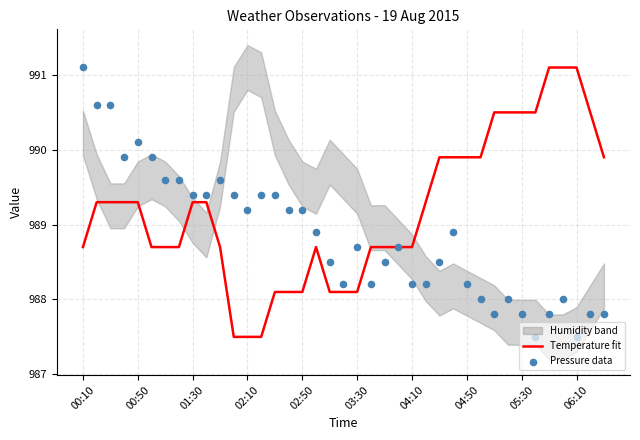

Which series has the largest total across all categories?

Temperature fit